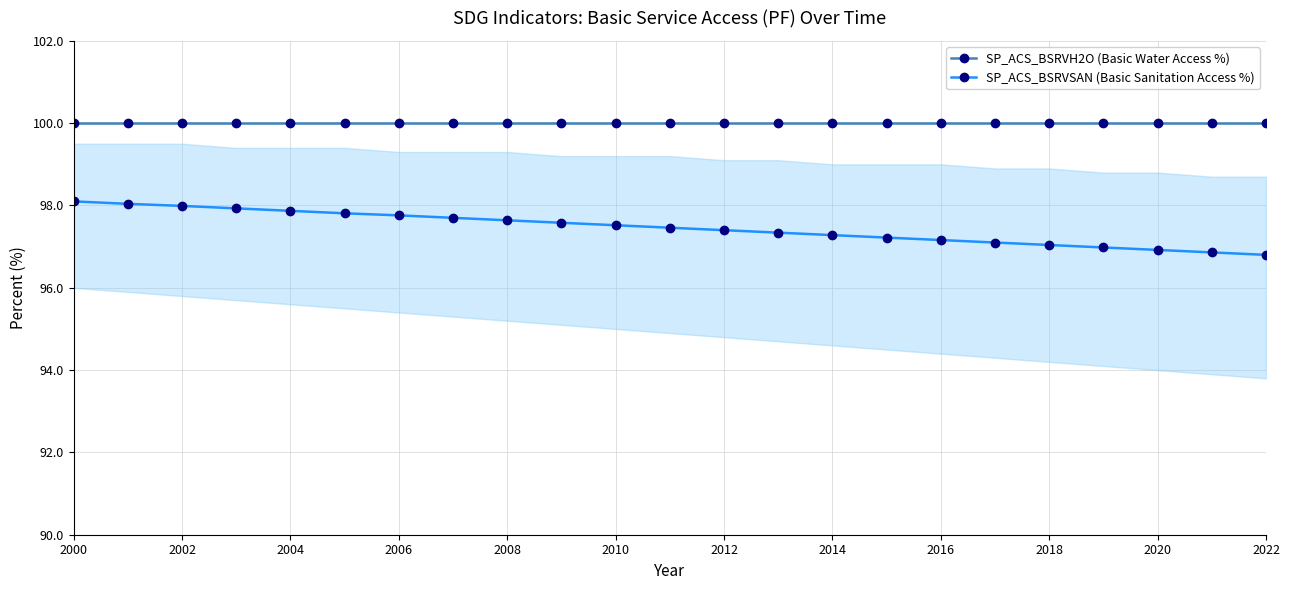

Which series has the largest total across all categories?

SP_ACS_BSRVH2O (Basic Water Access %)